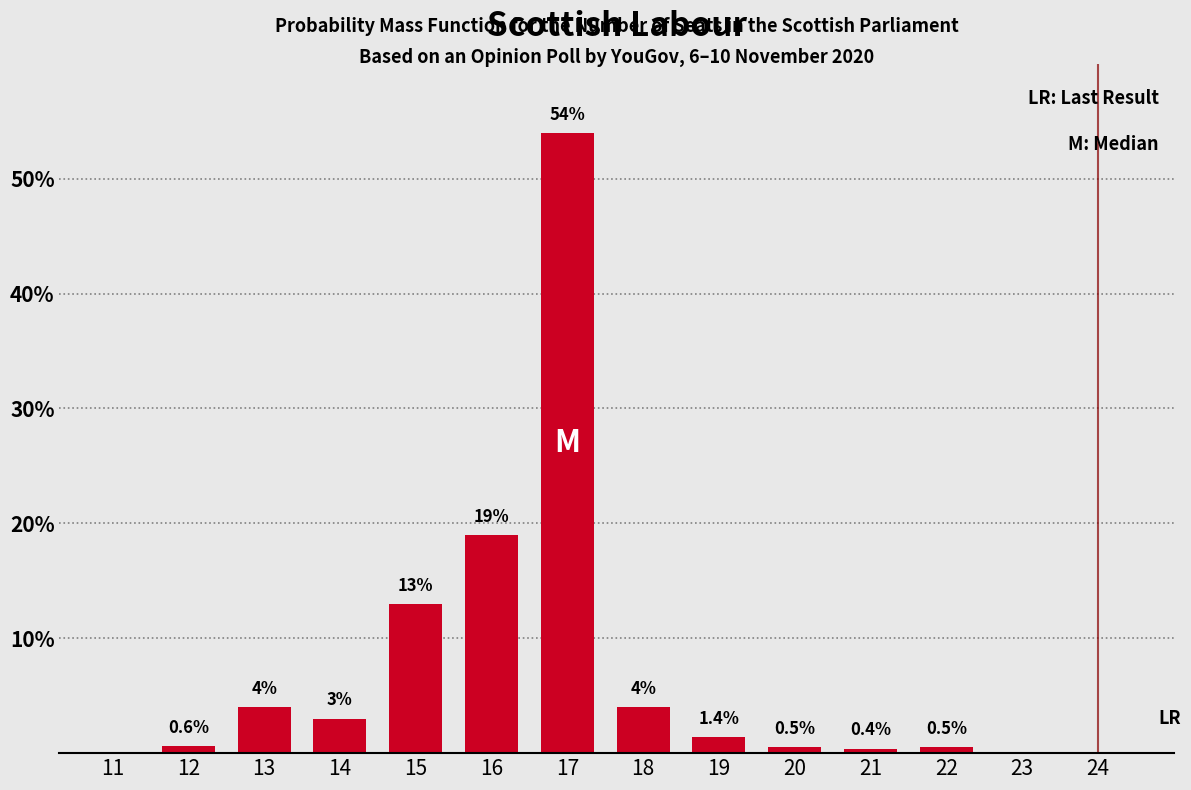

Reading left to right, transcribe all the data shown in this chart.

11=0.0	12=0.6	13=4.0	14=3.0	15=13.0	16=19.0	17=54.0	18=4.0	19=1.4	20=0.5	21=0.4	22=0.5	23=0.0	24=0.0